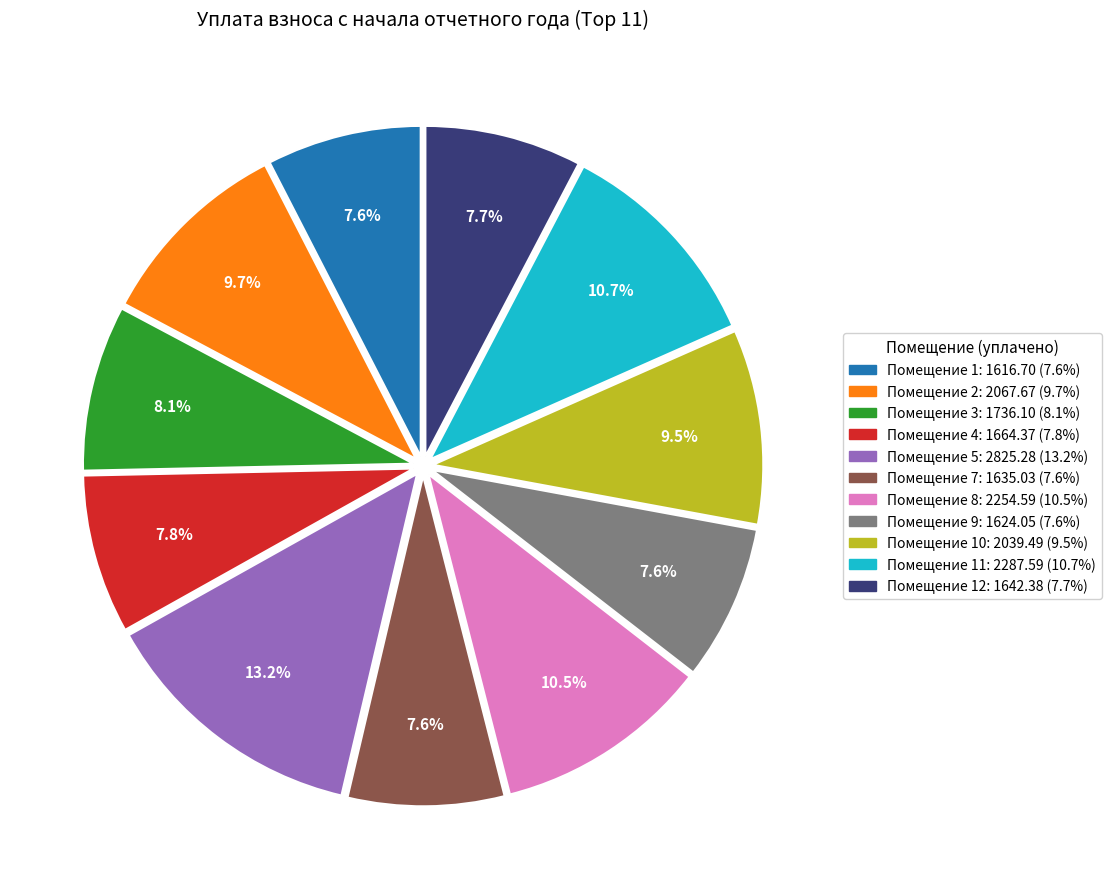

Does any single category account for the majority?

No